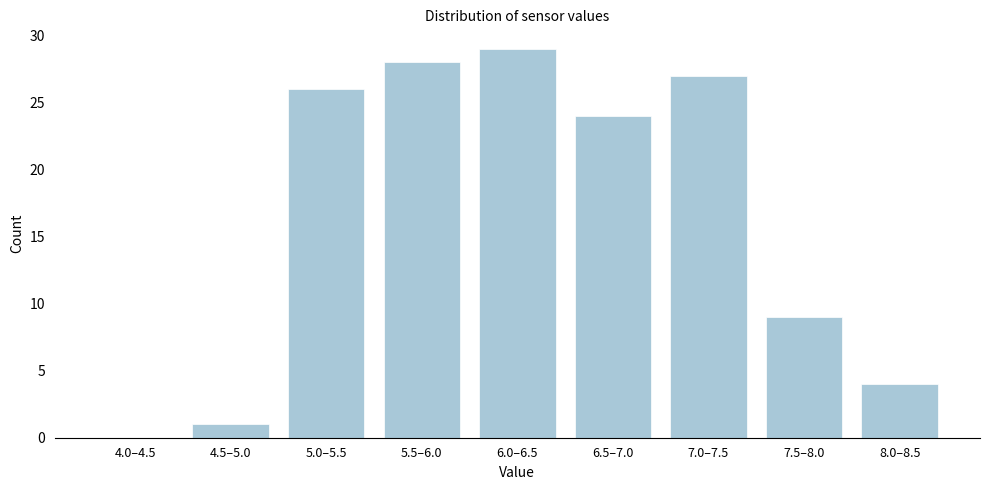

Reading left to right, transcribe all the data shown in this chart.

4.0–4.5=0	4.5–5.0=1	5.0–5.5=26	5.5–6.0=28	6.0–6.5=29	6.5–7.0=24	7.0–7.5=27	7.5–8.0=9	8.0–8.5=4